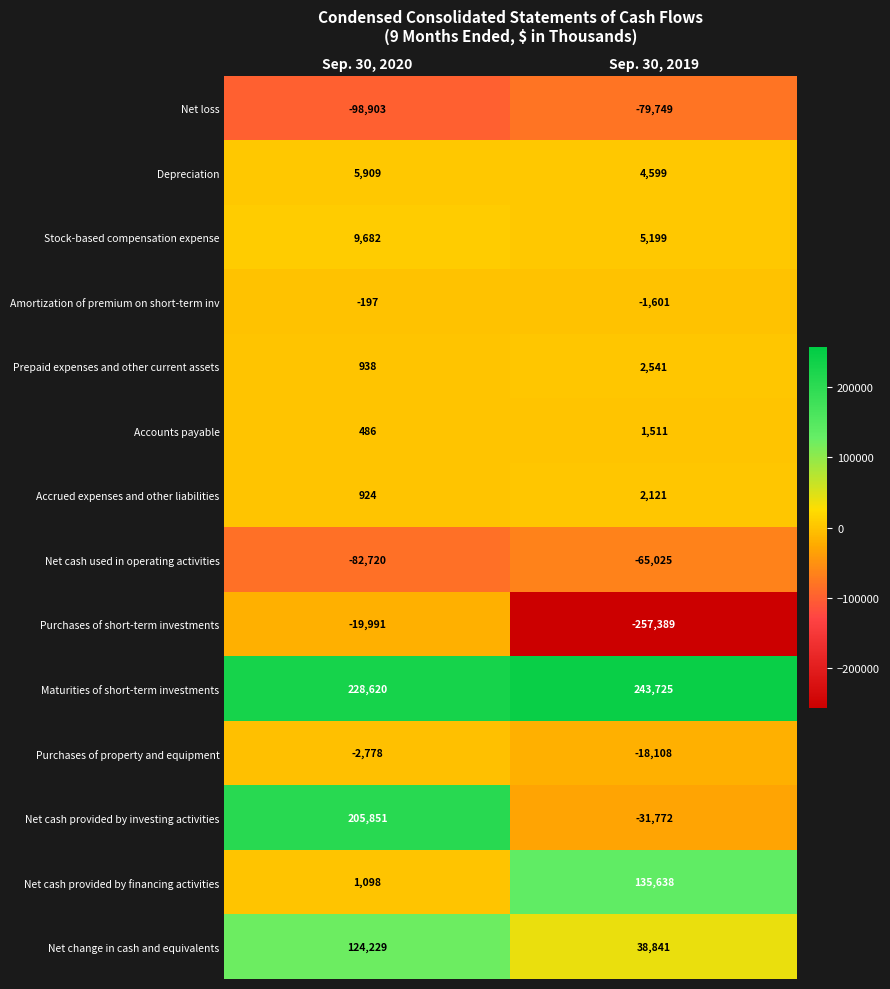

Which series changed the most between Sep. 30, 2020 and Sep. 30, 2019?

Net cash provided by investing activities